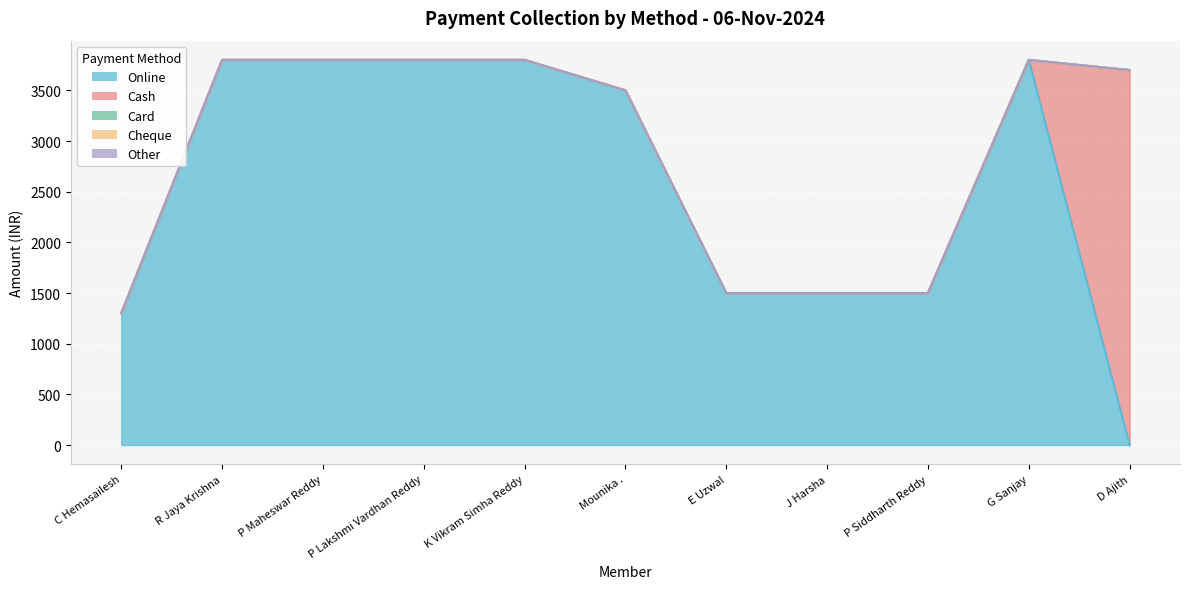

Rank the categories by Cheque value from highest to lowest.

C Hemasailesh, R Jaya Krishna, P Maheswar Reddy, P Lakshmi Vardhan Reddy, K Vikram Simha Reddy, Mounika ., E Uzwal, J Harsha, P Siddharth Reddy, G Sanjay, D Ajith